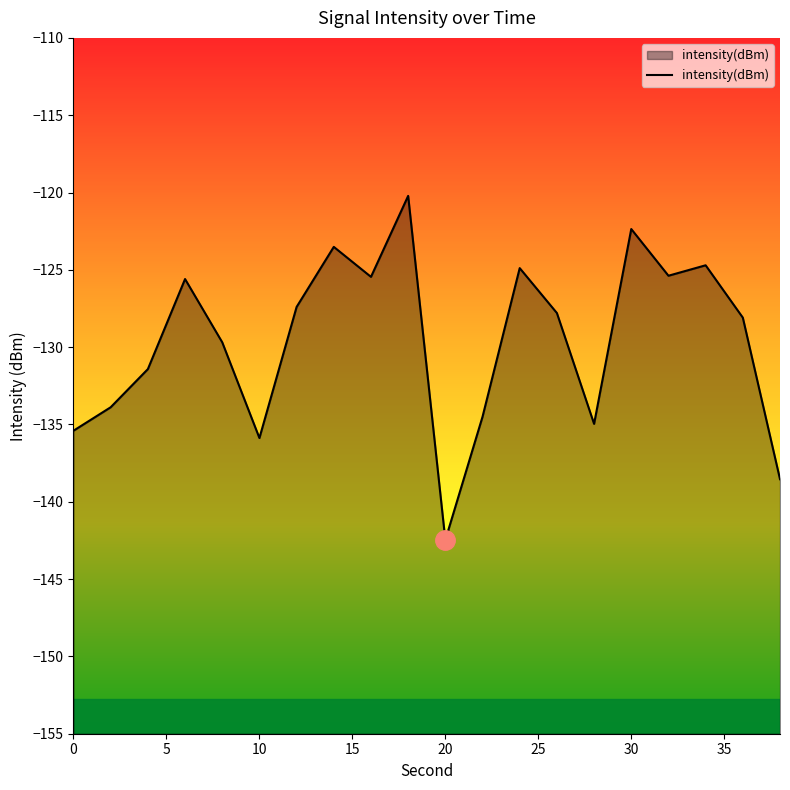

What is the maximum value shown in the chart?

-120.2